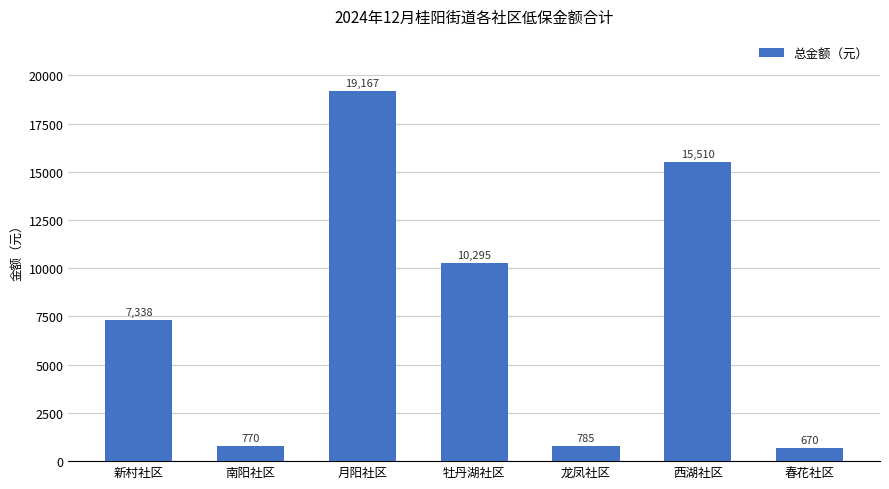

At which label is the value closest to 9918?

牡丹湖社区